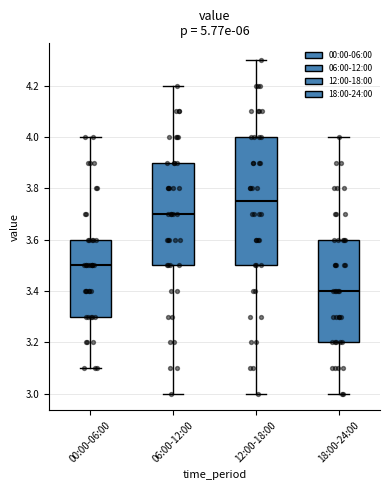

Reading left to right, transcribe this box plot: for each box, give where its median line is, the range the box spans, and where its two whiskers end, as read against the y-axis. The values are not printed on the chart, so give them approximately, as read against the axis.

00:00-06:00: median 3.50, box 3.30 to 3.60, whiskers 3.10 to 4.00
06:00-12:00: median 3.70, box 3.50 to 3.90, whiskers 3.00 to 4.20
12:00-18:00: median 3.76, box 3.50 to 4.00, whiskers 3.00 to 4.30
18:00-24:00: median 3.40, box 3.20 to 3.60, whiskers 3.00 to 4.00